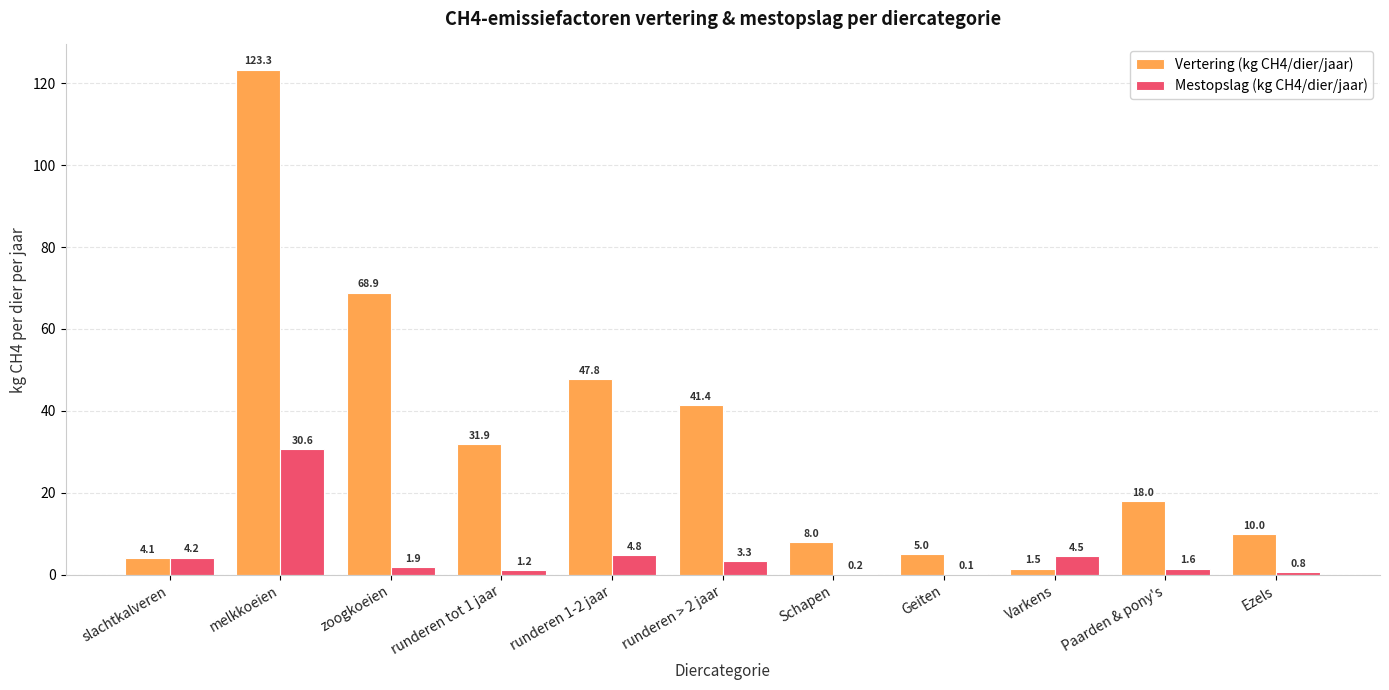

Which category has the highest value in the Mestopslag (kg CH4/dier/jaar) series?

melkkoeien